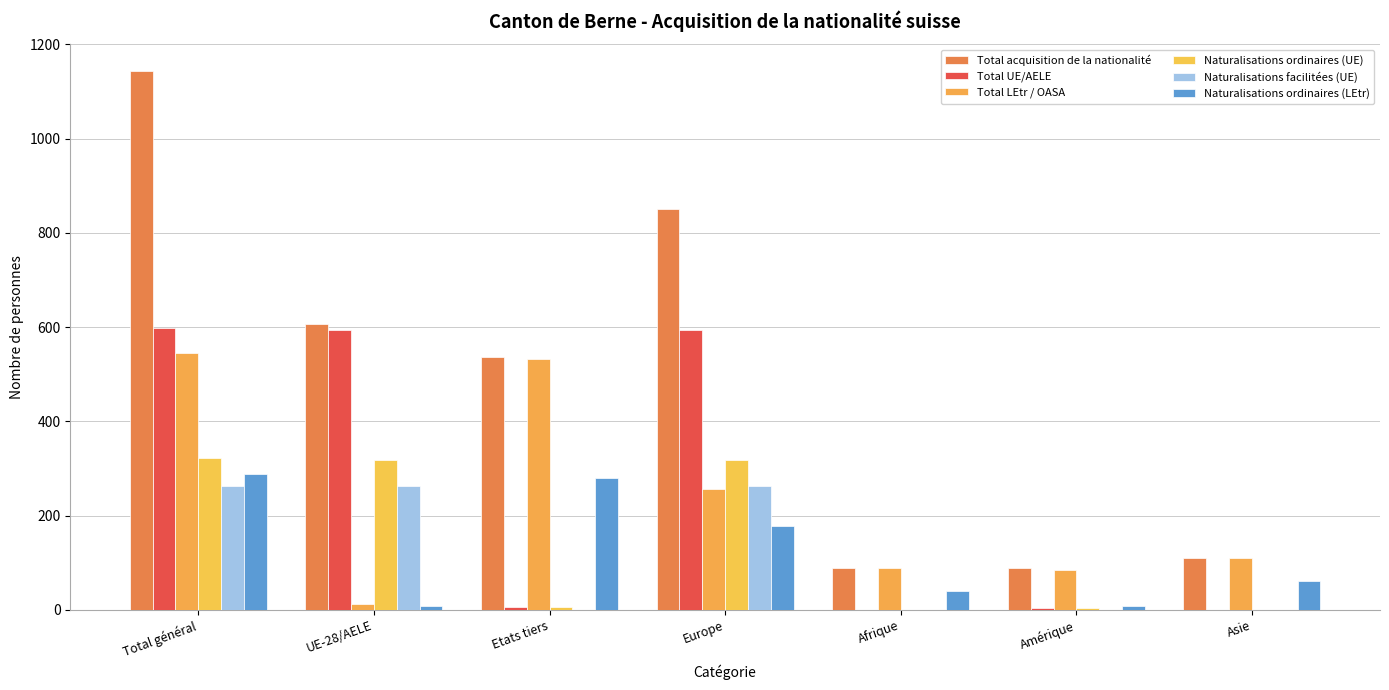

Reading right to left, what are all the values shown in this chart?

Total acquisition de la nationalité: 111	88	89	851	537	606	1143
Total UE/AELE: 0	4	0	594	5	593	598
Total LEtr / OASA: 111	84	89	257	532	13	545
Naturalisations ordinaires (UE): 0	4	0	318	5	317	322
Naturalisations facilitées (UE): 0	0	0	262	0	262	262
Naturalisations ordinaires (LEtr): 61	9	39	177	280	9	289